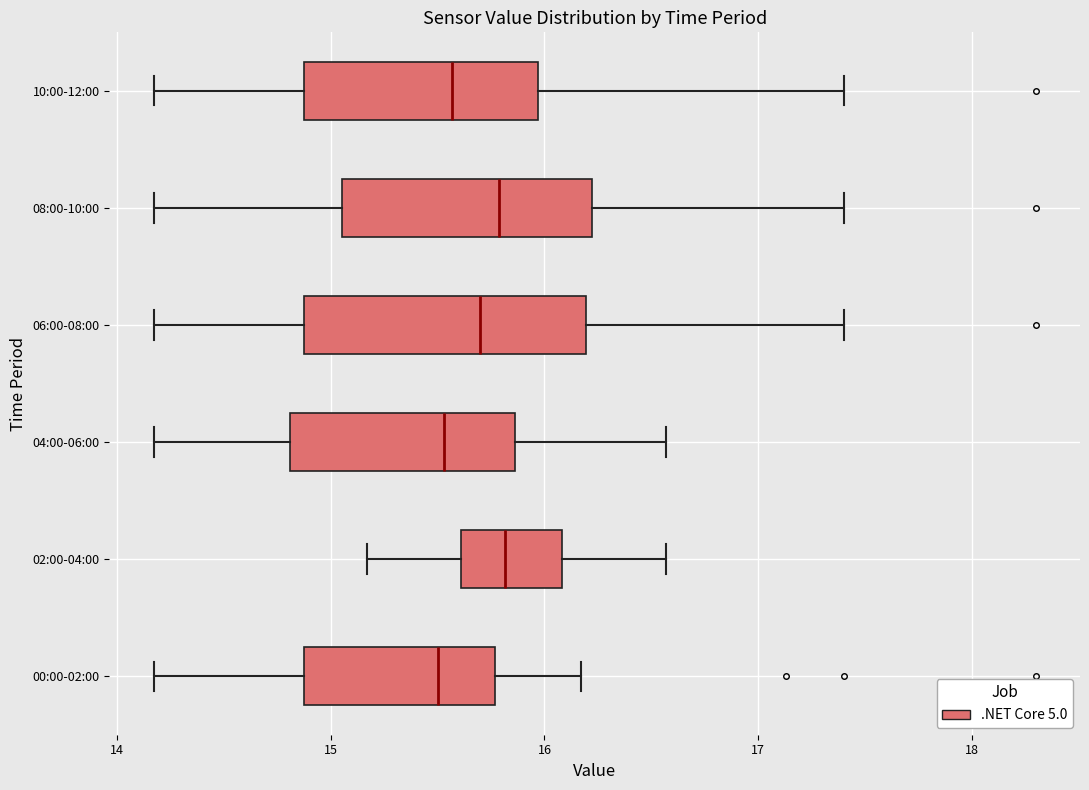

Reading bottom to top, transcribe this box plot: for each box, give where its median line is, the range the box spans, and where its two whiskers end, as read against the x-axis. The values are not printed on the chart, so give them approximately, as read against the axis.

00:00-02:00: median 15.5, box 14.9 to 15.8, whiskers 14.2 to 16.2
02:00-04:00: median 15.8, box 15.6 to 16.1, whiskers 15.2 to 16.6
04:00-06:00: median 15.5, box 14.8 to 15.9, whiskers 14.2 to 16.6
06:00-08:00: median 15.7, box 14.9 to 16.2, whiskers 14.2 to 17.4
08:00-10:00: median 15.8, box 15.1 to 16.2, whiskers 14.2 to 17.4
10:00-12:00: median 15.6, box 14.9 to 16.0, whiskers 14.2 to 17.4